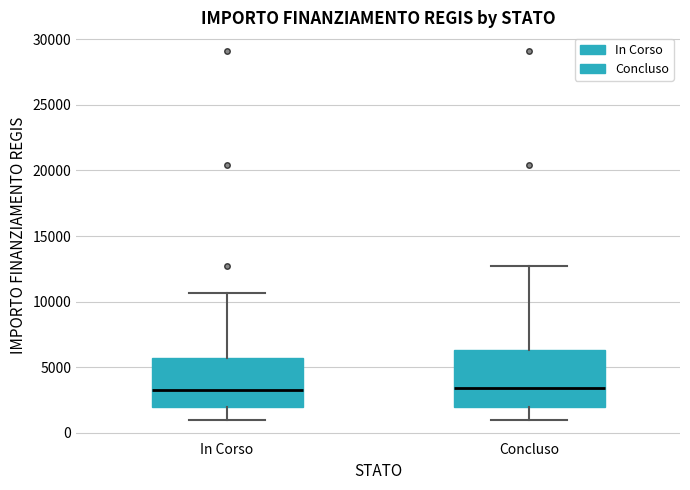

Which box is the tallest, from its lower edge to its upper edge?

Concluso